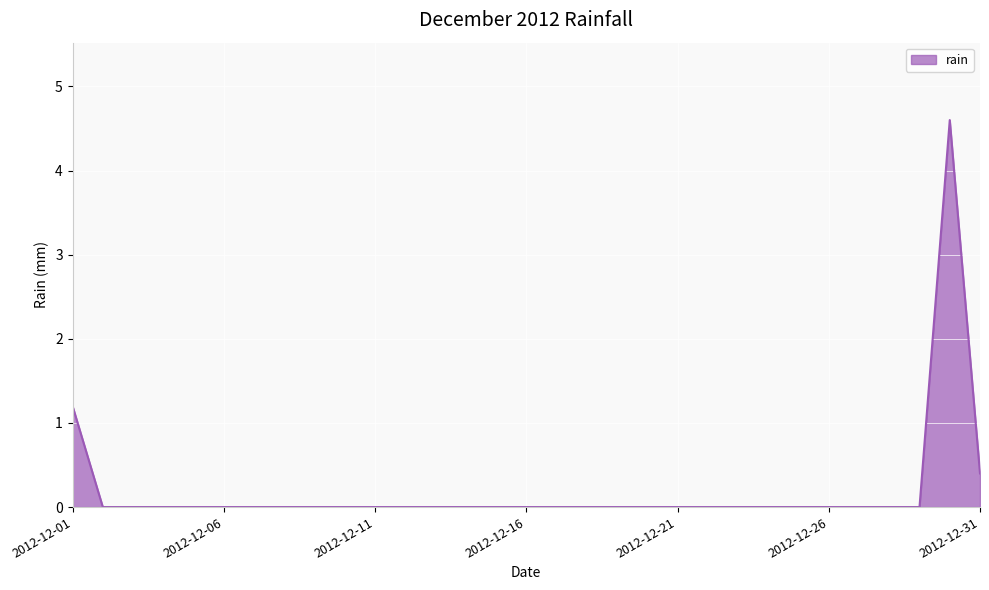

What is the greatest value displayed?

4.6